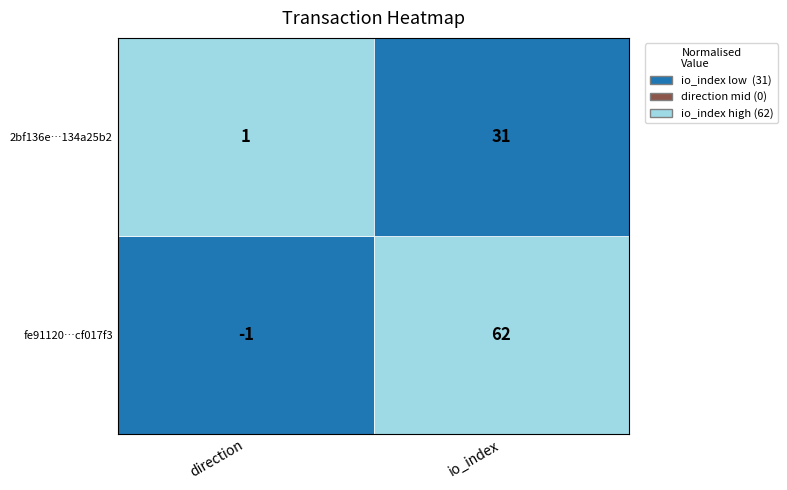

Is the value of 2bf136e27498cf74bceb46c4356aa15134a25b2 at 1 greater than the value of fe91120cb518781854d282a5a2ece593cf017f3 at 0?

Yes